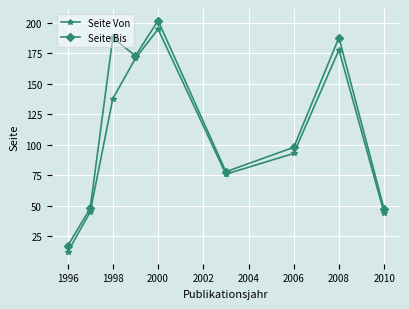

True or false: Seite Bis and Seite Von cross at least once.

False